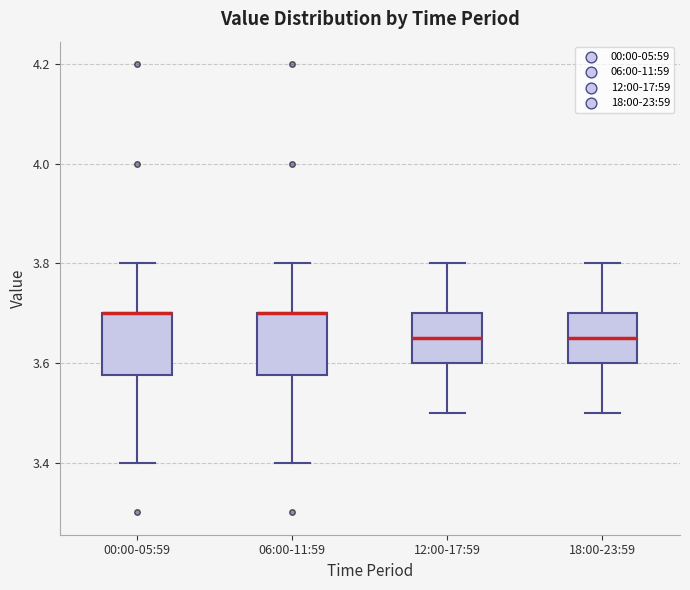

Reading left to right, transcribe this box plot: for each box, give where its median line is, the range the box spans, and where its two whiskers end, as read against the y-axis. The values are not printed on the chart, so give them approximately, as read against the axis.

00:00-05:59: median 3.70 (drawn on the box's upper edge), box 3.58 to 3.70, whiskers 3.40 to 3.80
06:00-11:59: median 3.70 (drawn on the box's upper edge), box 3.58 to 3.70, whiskers 3.40 to 3.80
12:00-17:59: median 3.66, box 3.60 to 3.70, whiskers 3.50 to 3.80
18:00-23:59: median 3.66, box 3.60 to 3.70, whiskers 3.50 to 3.80